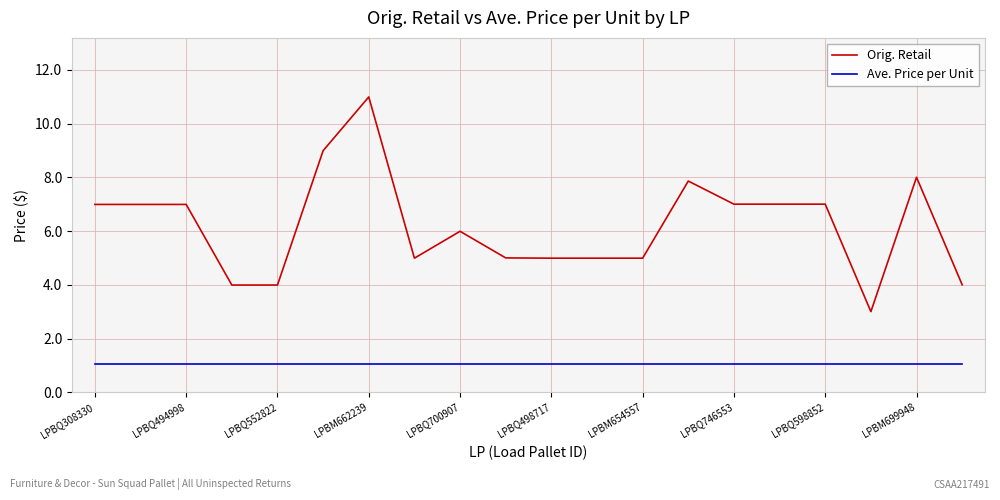

True or false: Orig. Retail and Ave. Price per Unit cross at least once.

False